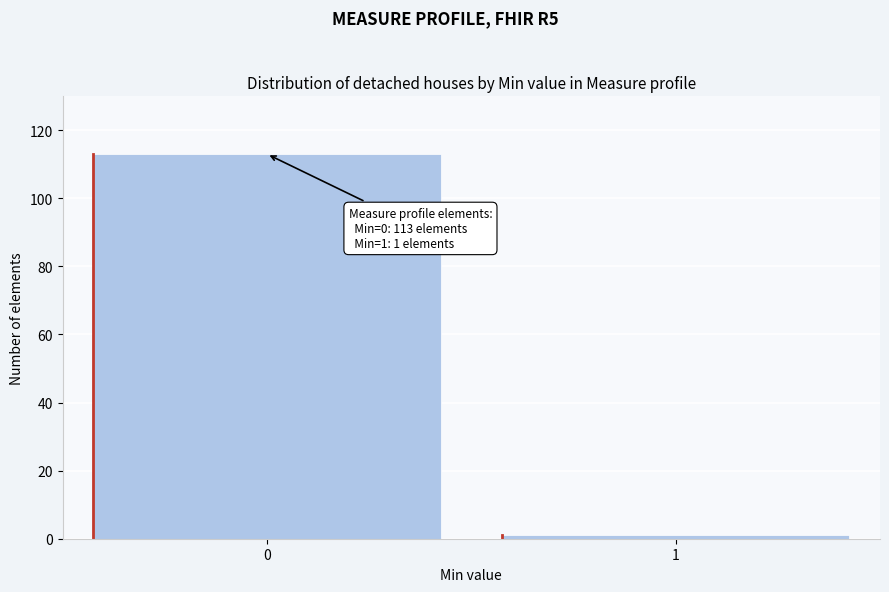

Reading left to right, list all the values displayed in this chart.

0=113	1=1